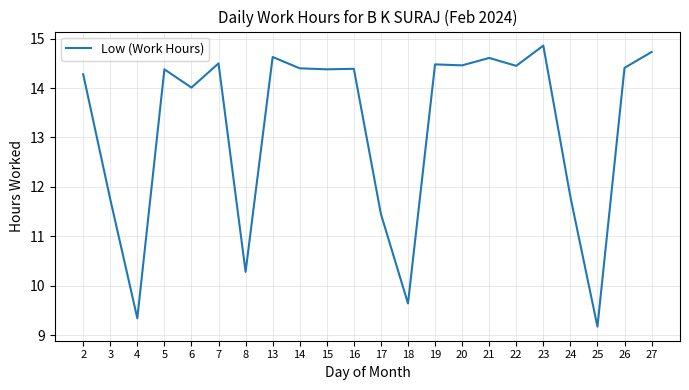

Which label corresponds to the largest value in the chart?

23